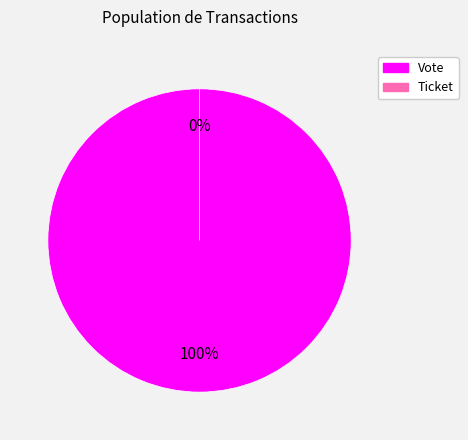

What percentage is NOT represented by Ticket?

100.0%